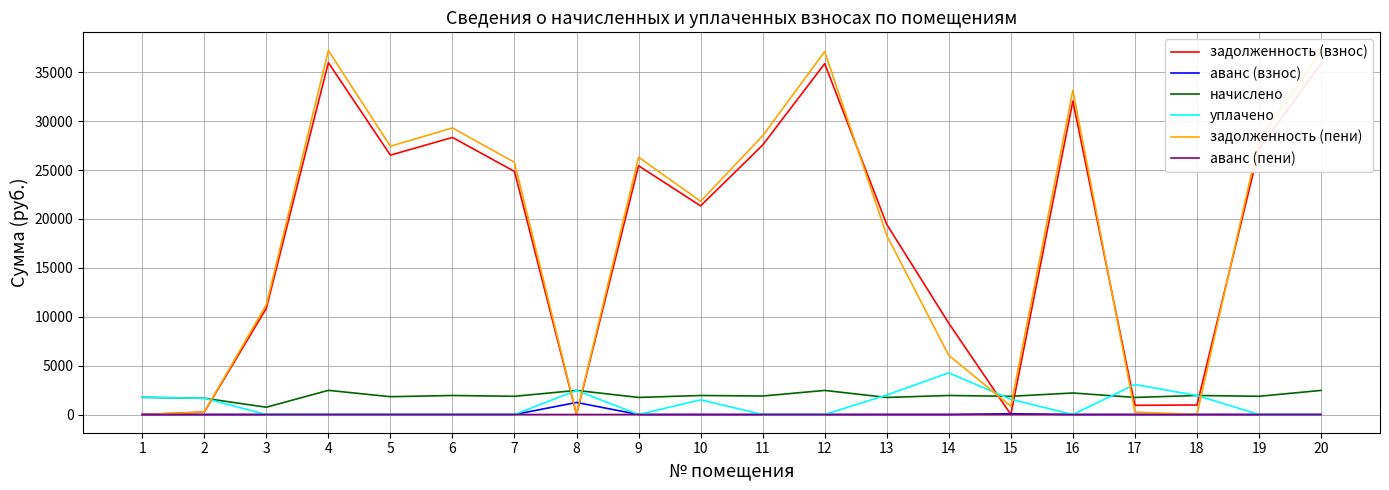

Between 3 and 13, which series saw the biggest shift?

задолженность (взнос)